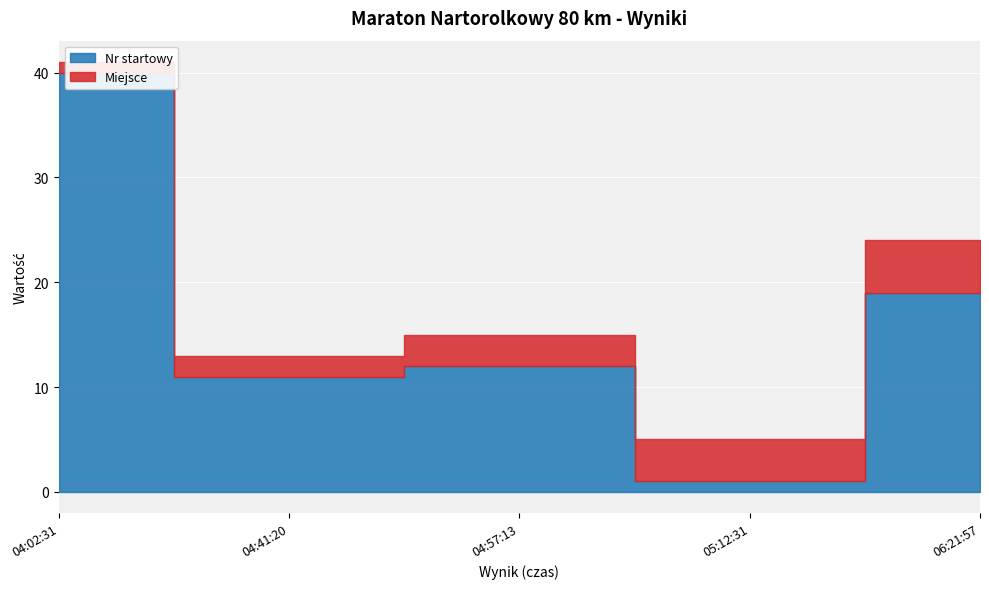

True or false: Nr startowy has more than 0 points higher than both neighbors.

True